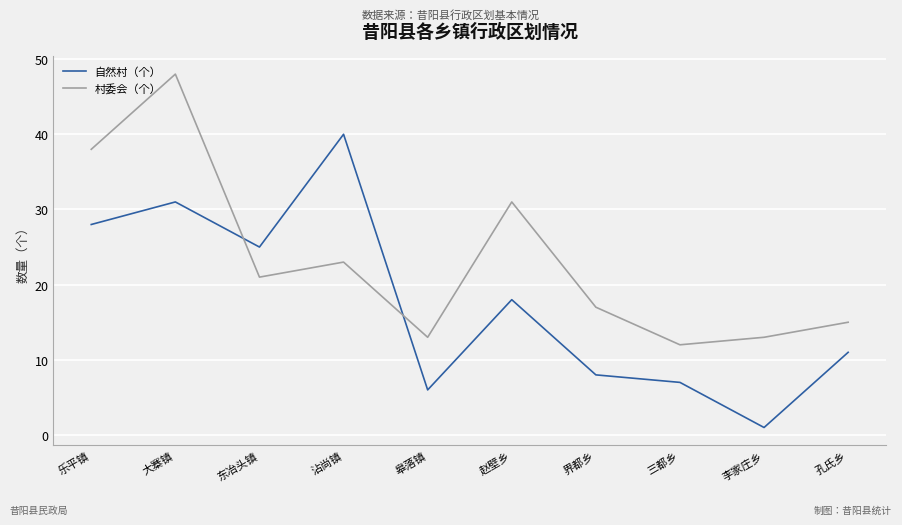

After their last crossing, which series has the higher values: 自然村（个） or 村委会（个）?

村委会（个）